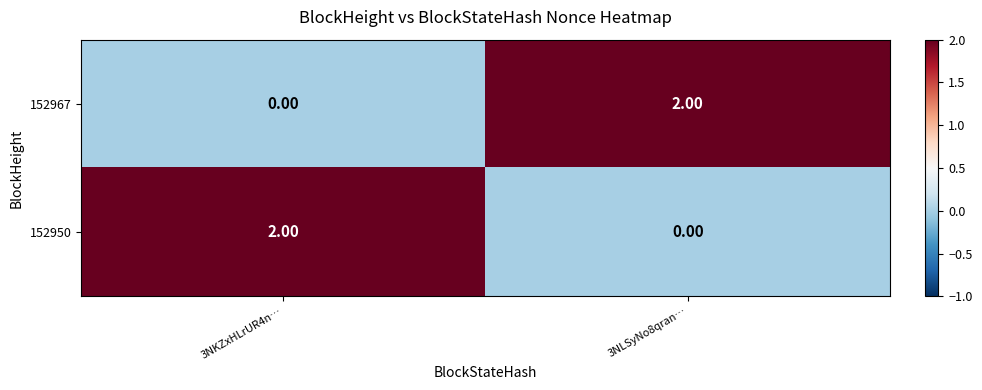

What is the spread (max minus min) of values at 3NKZxHLrUR4n…?

2